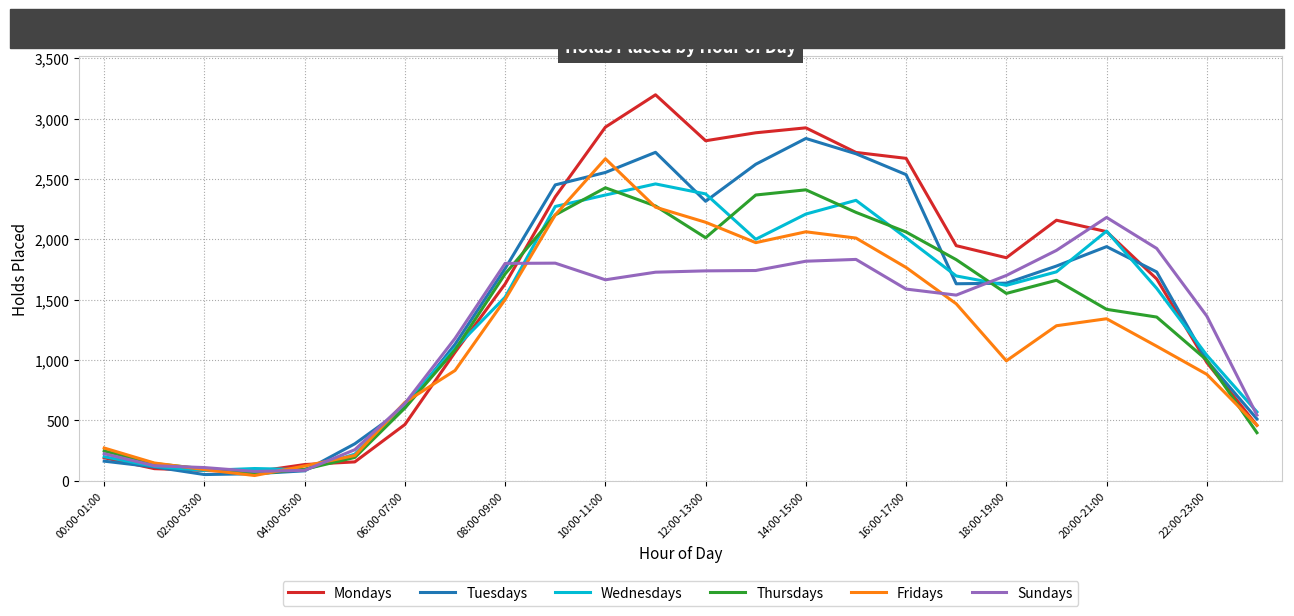

What is the maximum value for Fridays?

2669